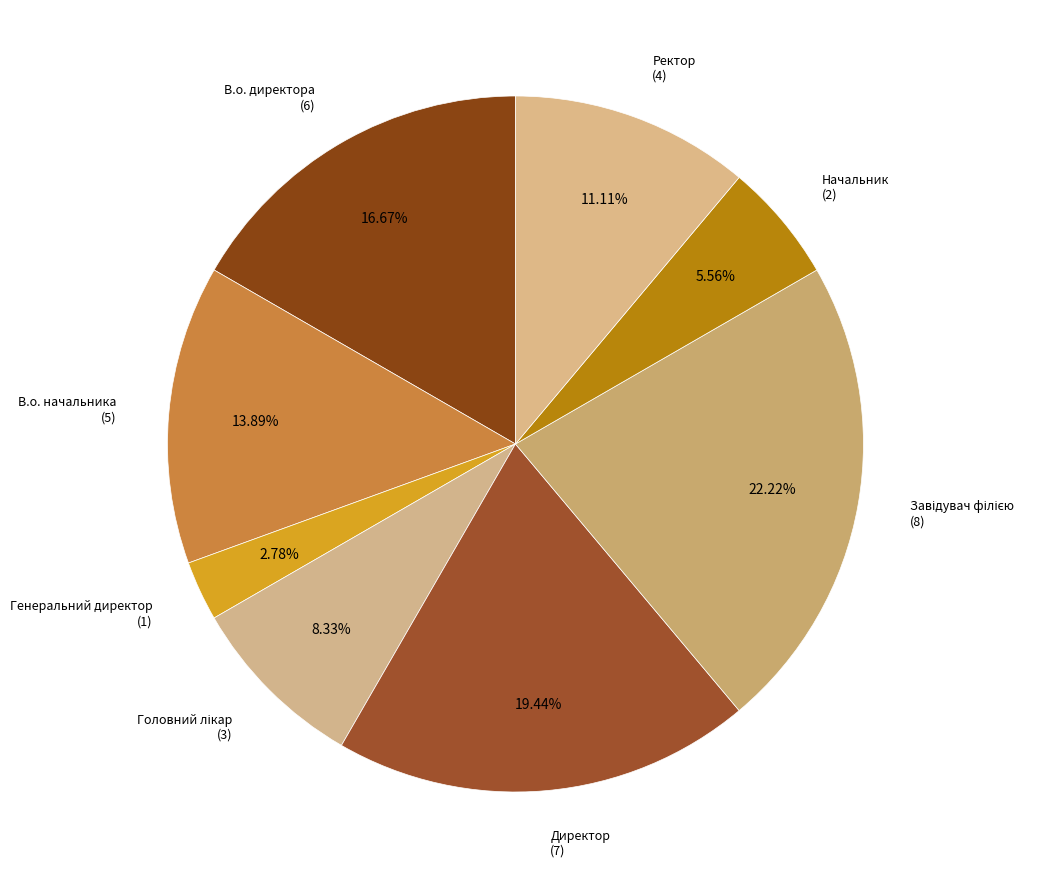

How many slices are in this pie chart?

8